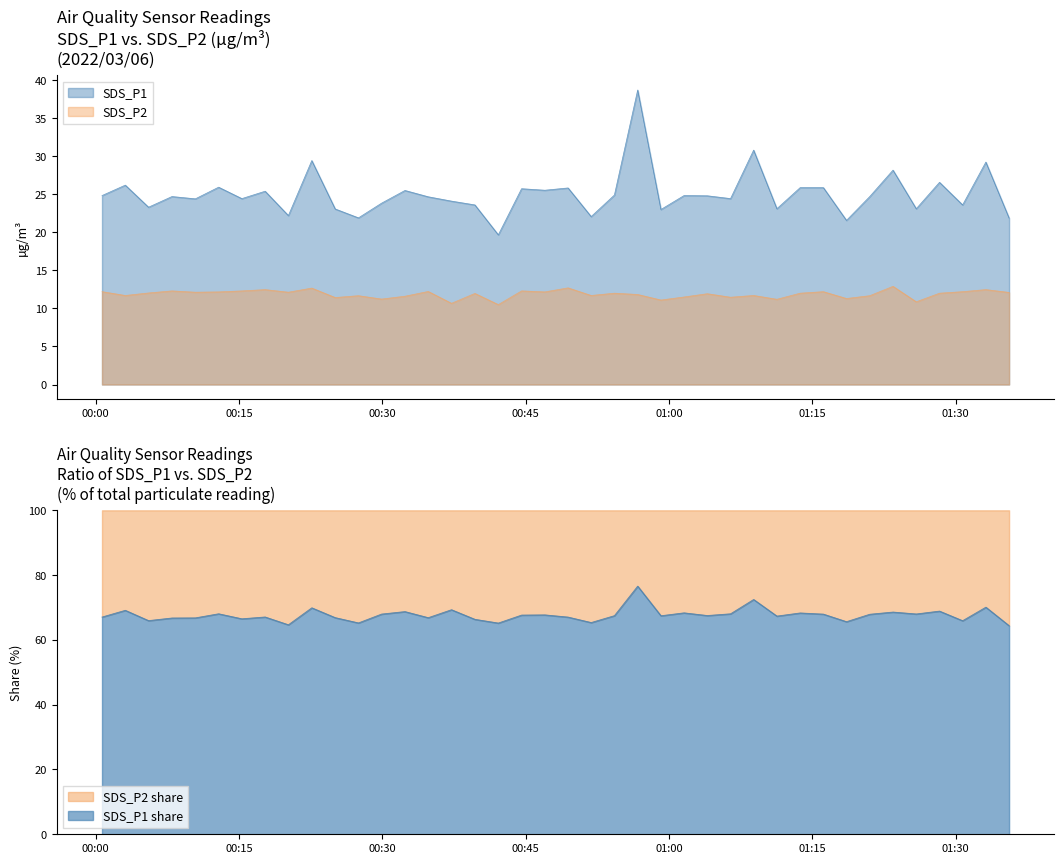

In SDS_P2, how many points are higher than both neighbors (excluding endpoints)?

14